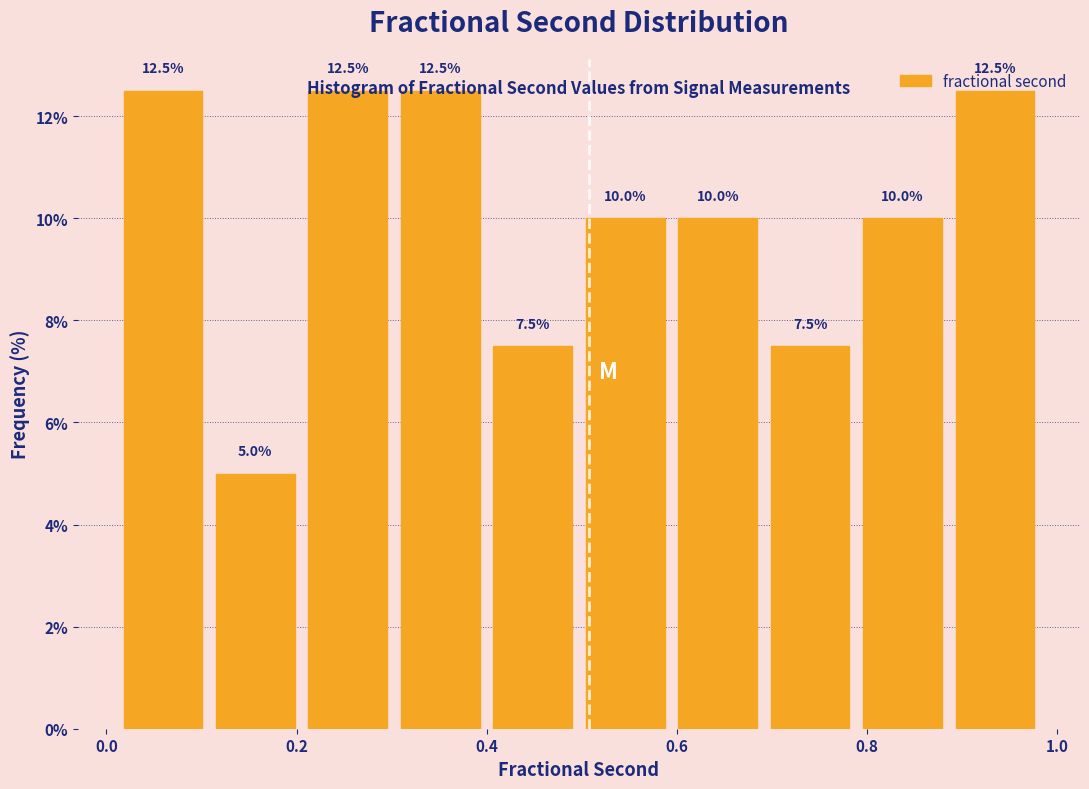

What is the height of the bar covering 0.10 to 0.20 on the x-axis? The bar edges are not printed on the chart, so give them approximately, as read against the axis.

5.0